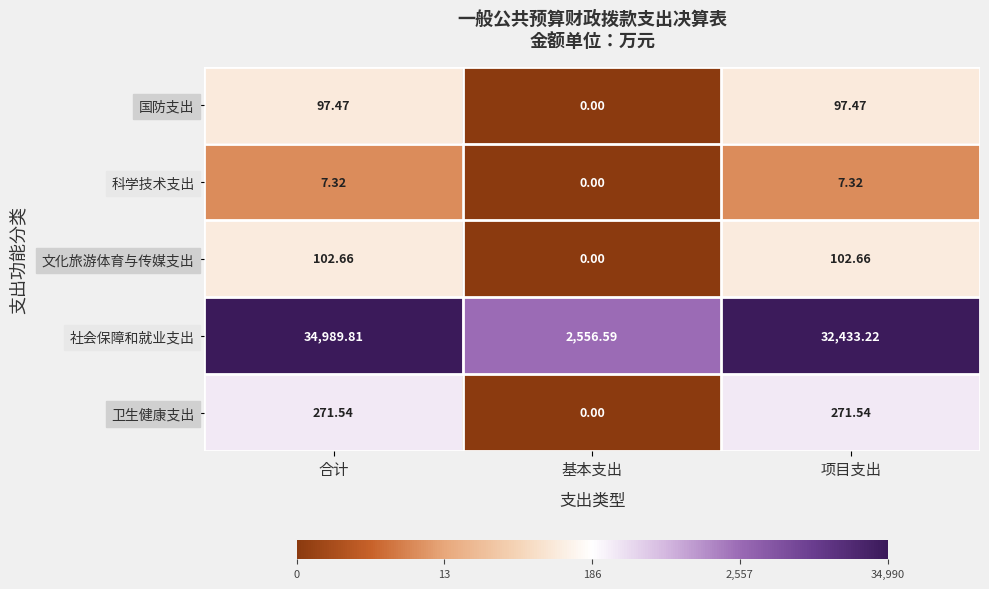

Which category has the lowest value in the 卫生健康支出 series?

基本支出